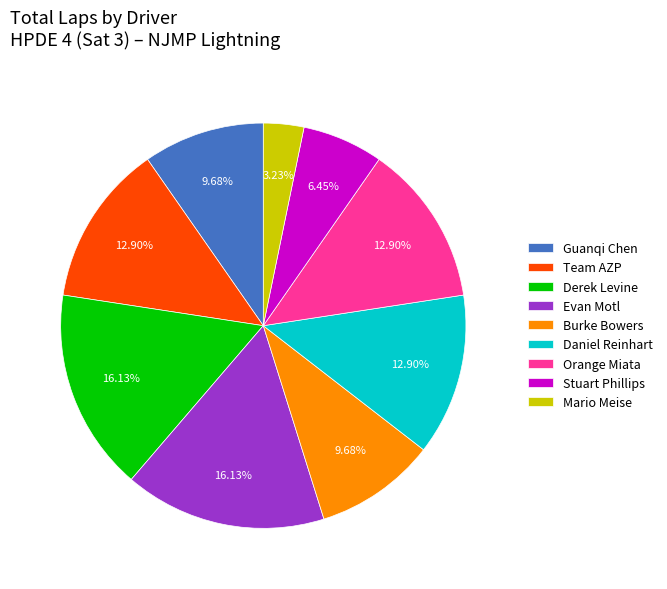

How many segments does this pie chart have?

9